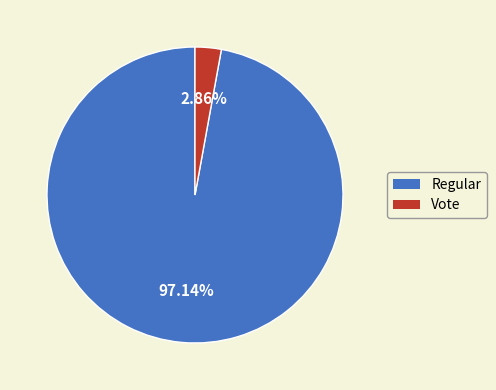

How many slices are in this pie chart?

2